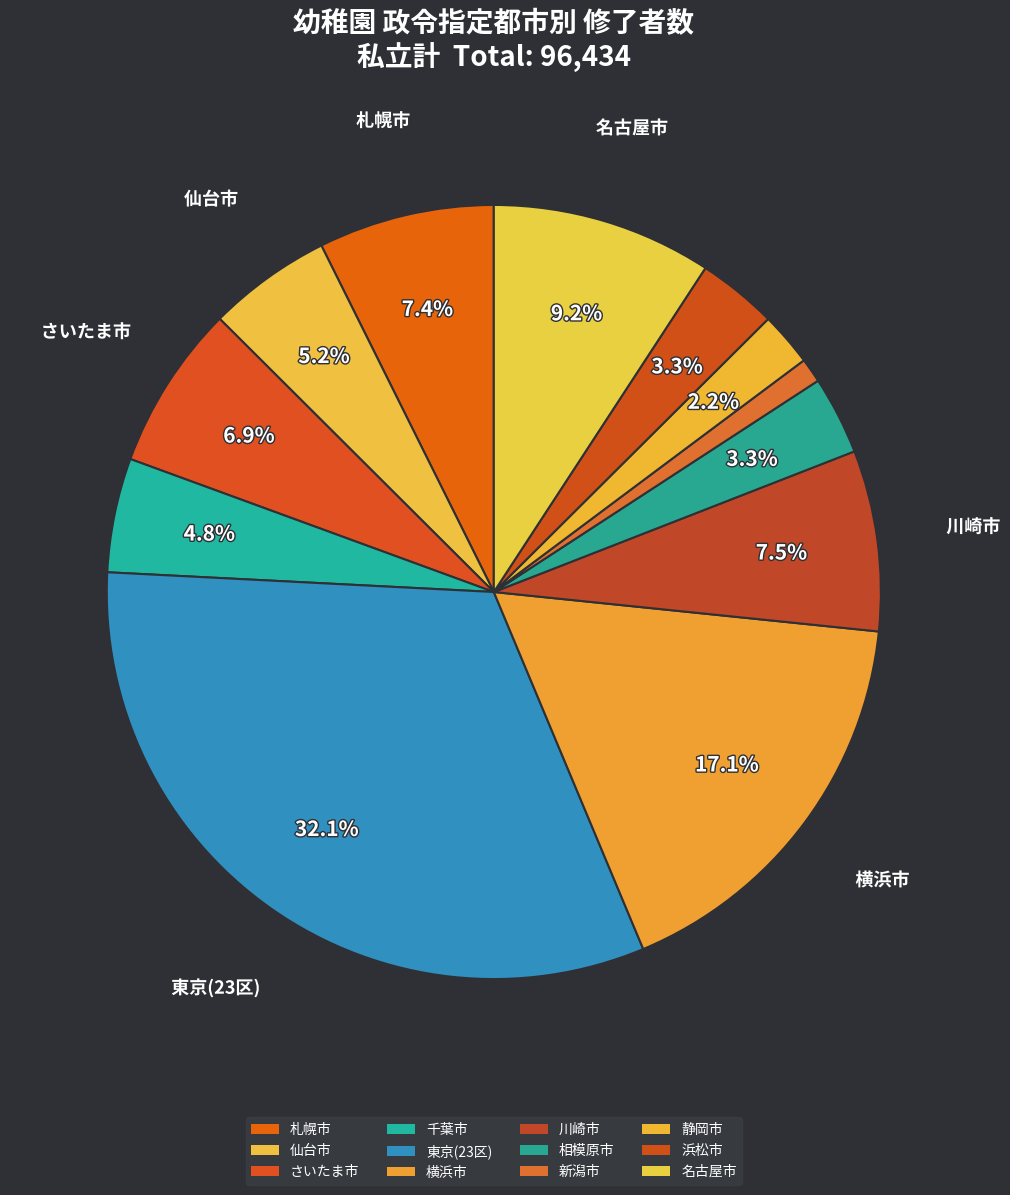

To the nearest percent, what percentage of the pie is 横浜市?

17%